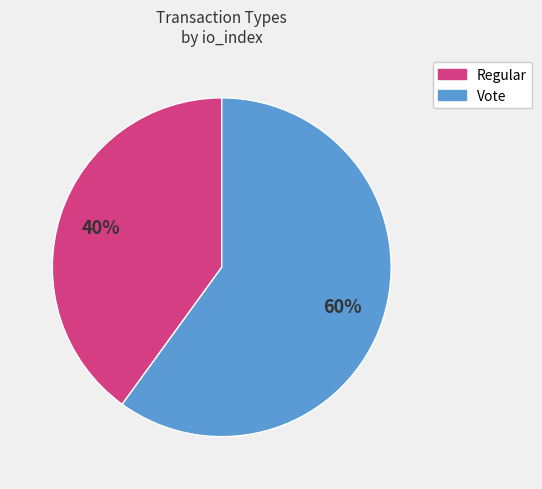

What is the ratio of the value at Vote to the value at Regular?

1.5